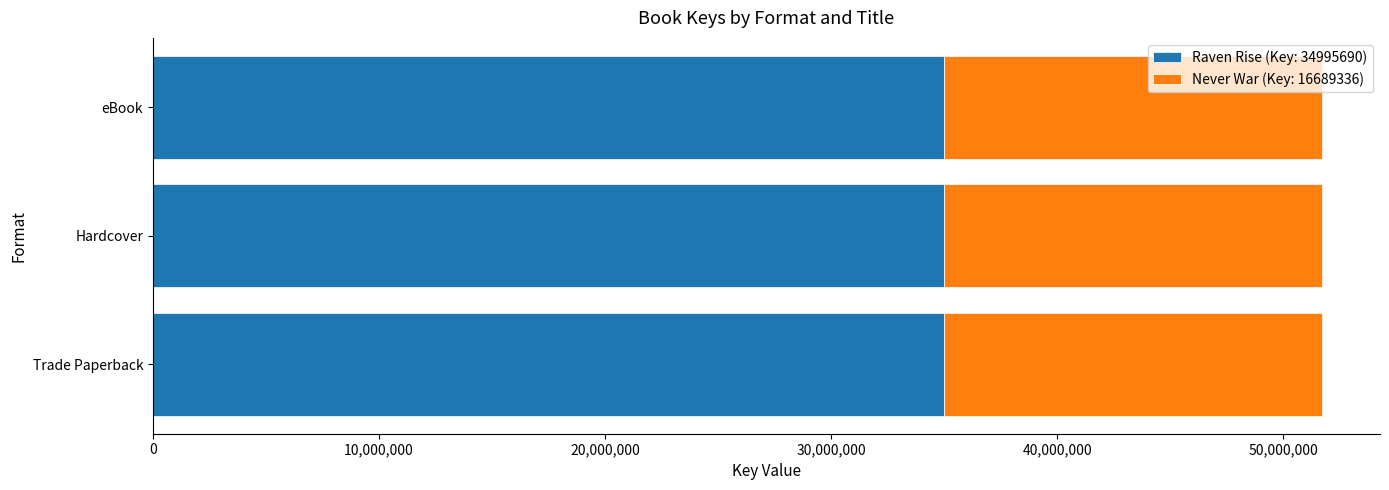

What is the total value across all series at eBook?

51685026